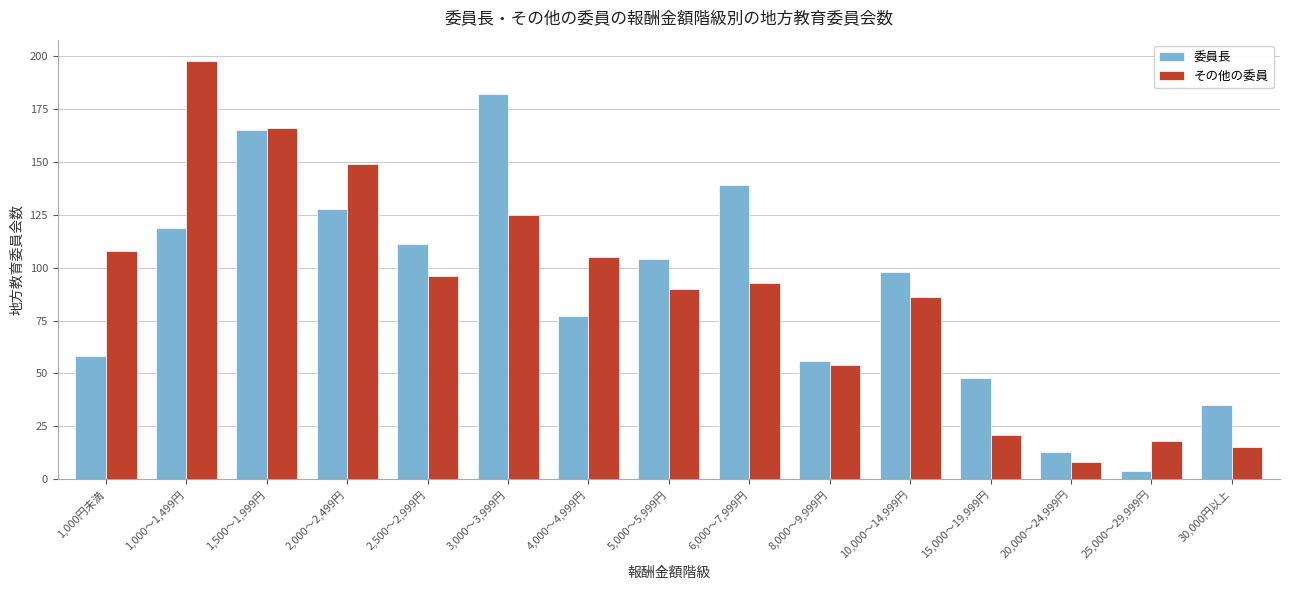

Reading left to right, transcribe all the data shown in this chart.

委員長: 1,000円未満=58	1,000～1,499円=119	1,500～1,999円=165	2,000～2,499円=128	2,500～2,999円=111	3,000～3,999円=182	4,000～4,999円=77	5,000～5,999円=104	6,000～7,999円=139	8,000～9,999円=56	10,000～14,999円=98	15,000～19,999円=48	20,000～24,999円=13	25,000～29,999円=4	30,000円以上=35
その他の委員: 1,000円未満=108	1,000～1,499円=198	1,500～1,999円=166	2,000～2,499円=149	2,500～2,999円=96	3,000～3,999円=125	4,000～4,999円=105	5,000～5,999円=90	6,000～7,999円=93	8,000～9,999円=54	10,000～14,999円=86	15,000～19,999円=21	20,000～24,999円=8	25,000～29,999円=18	30,000円以上=15